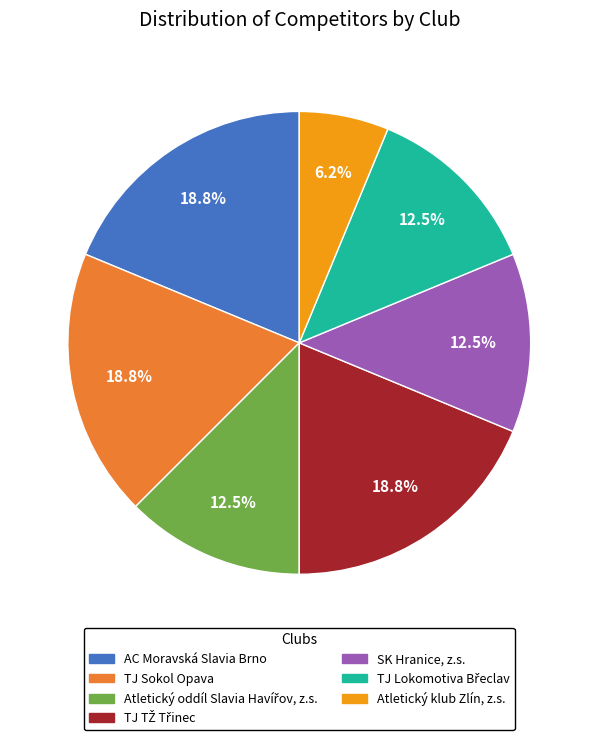

Is it true that AC Moravská Slavia Brno is 25% of the pie?

False